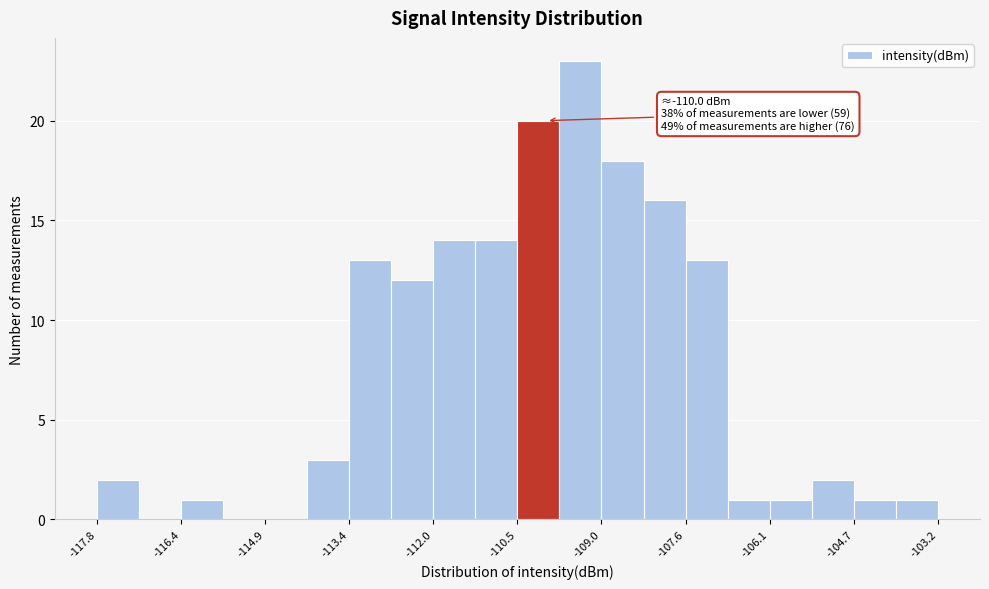

Around what value on the x-axis is the tallest bar? Give the approximate position of its centre, as read against the axis.

-109.4